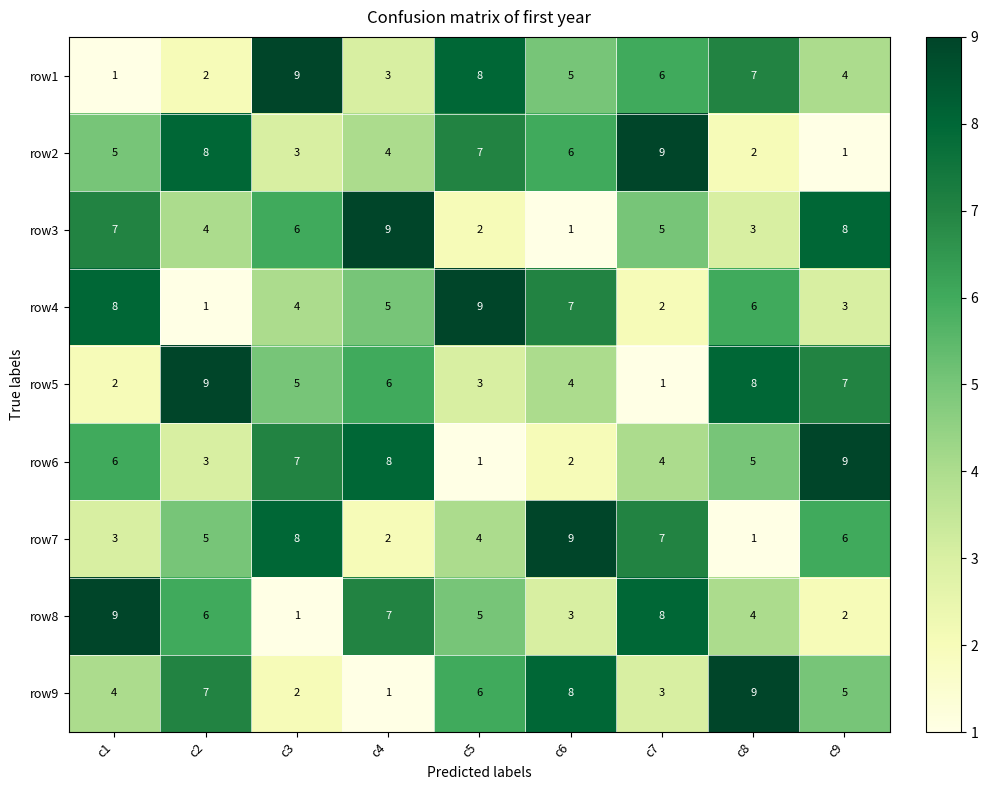

What is the highest value of the row2 series?

9